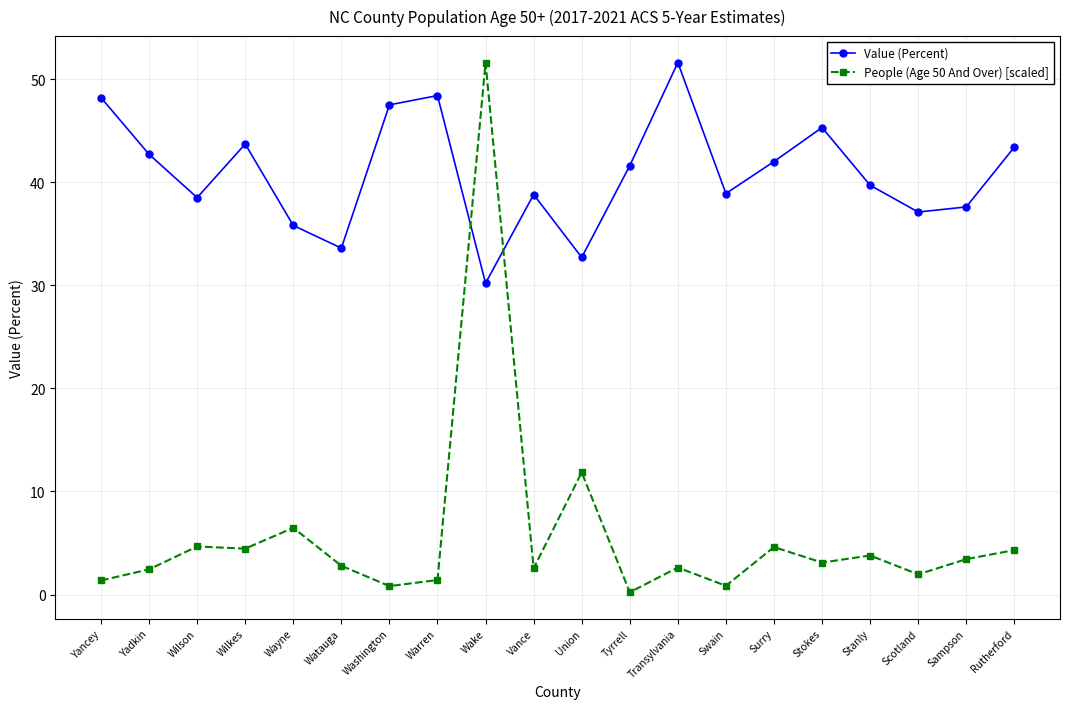

The Value (Percent) series shows 64.3 at Surry. True or false?

False